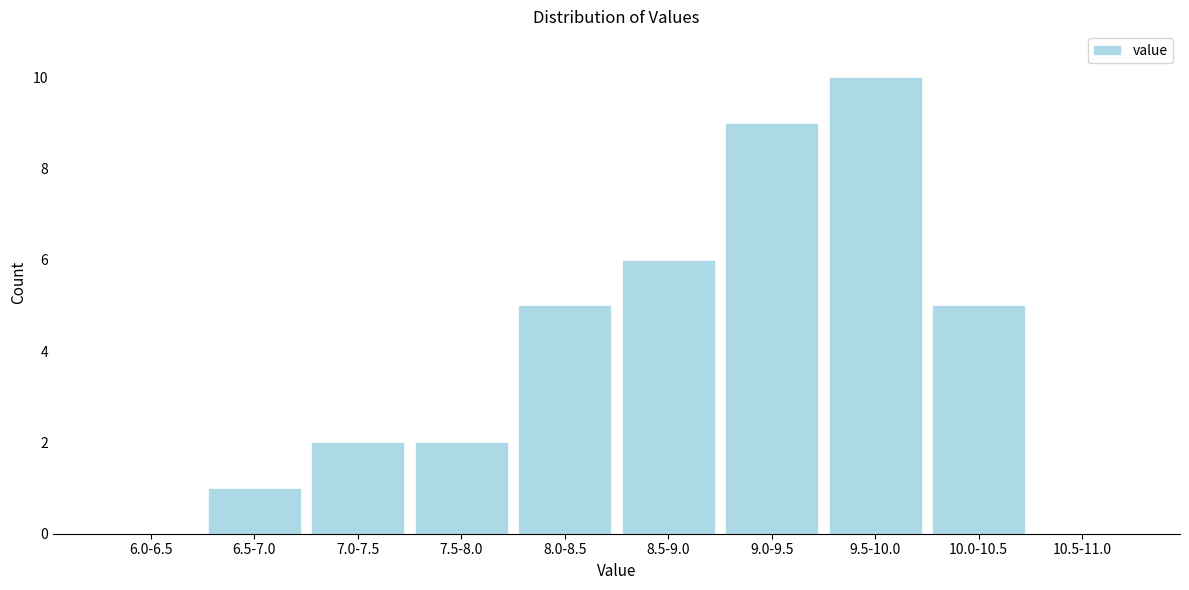

Reading right to left, transcribe all the data shown in this chart.

10.5-11.0=0	10.0-10.5=5	9.5-10.0=10	9.0-9.5=9	8.5-9.0=6	8.0-8.5=5	7.5-8.0=2	7.0-7.5=2	6.5-7.0=1	6.0-6.5=0